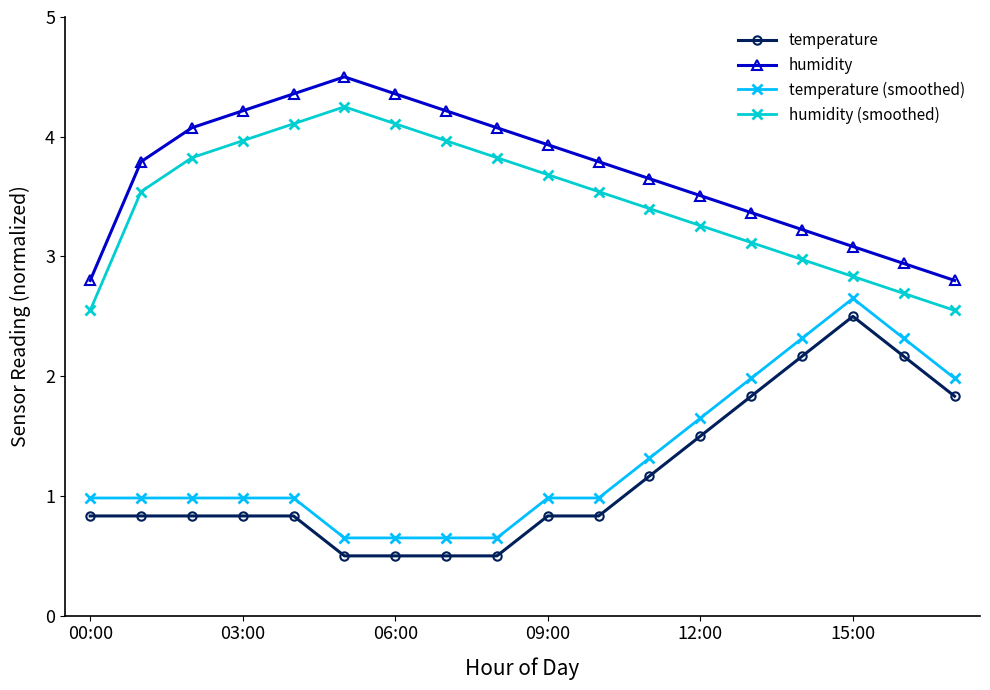

True or false: temperature and humidity cross at least once.

False